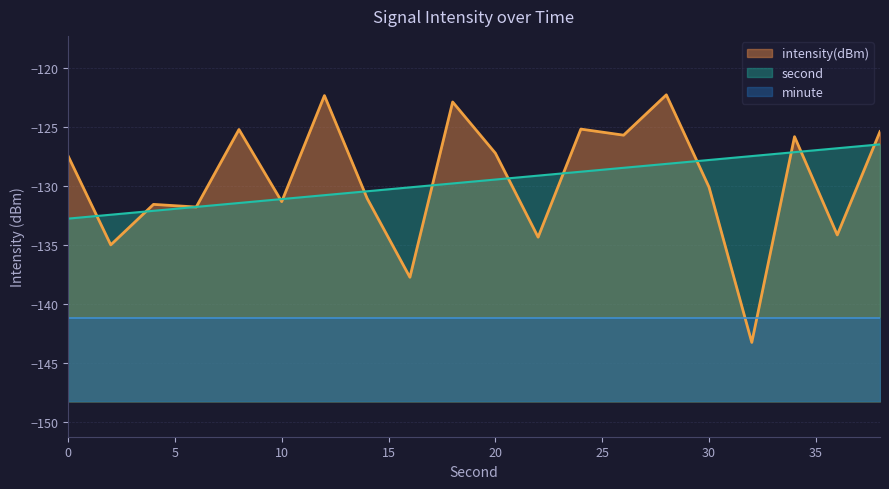

How many intersections are there between intensity(dBm) and second?

14